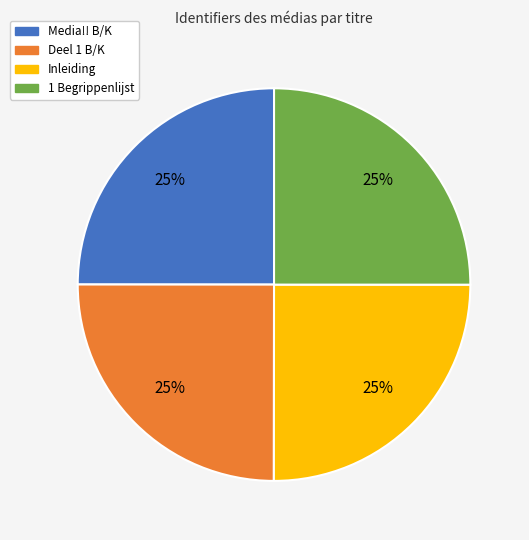

To the nearest percent, what is the combined percentage of Deel 1 B/K and Media!! B/K?

50%